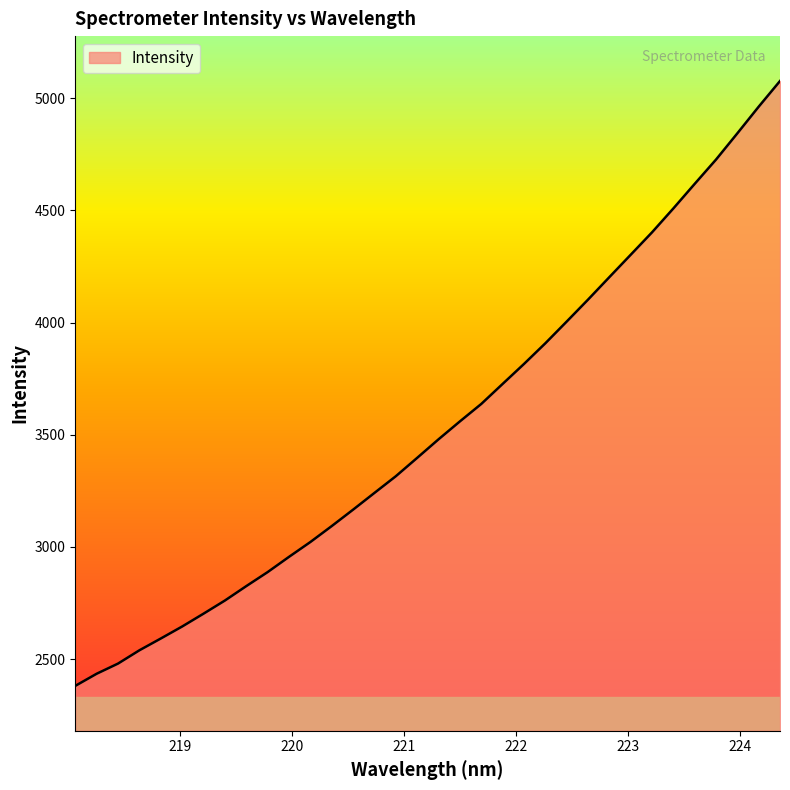

Does the chart display data point markers on the line(s)?

No